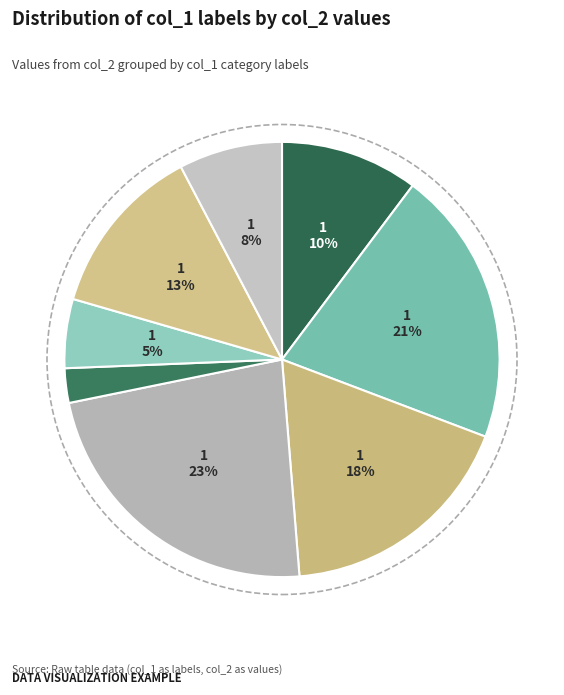

How many slices are in this pie chart?

8